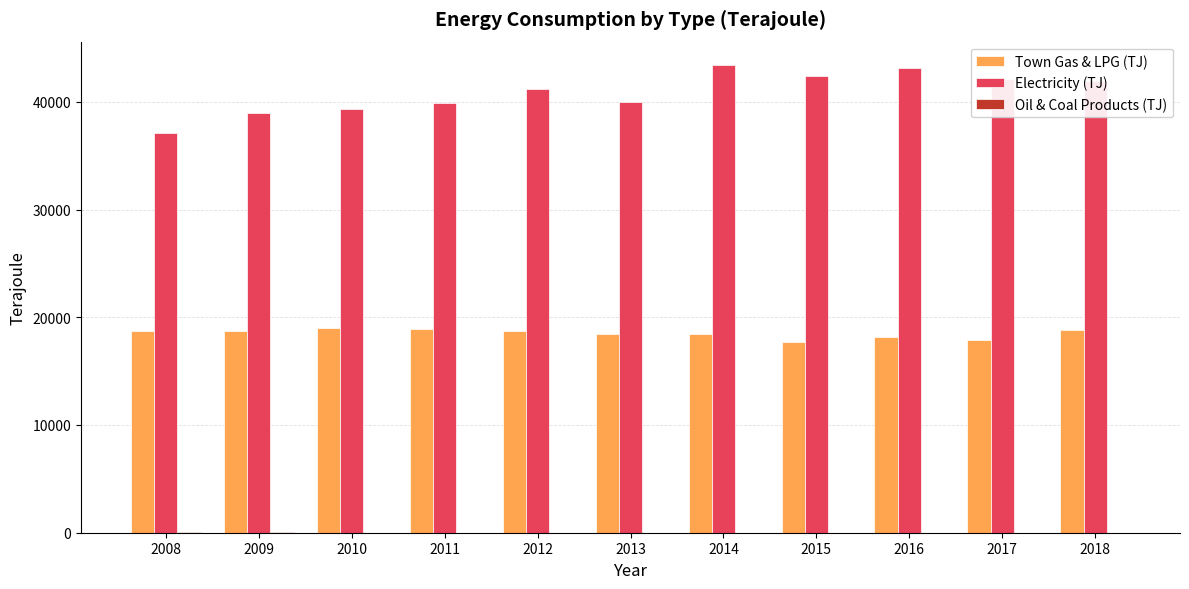

What is the greatest value displayed?

43415